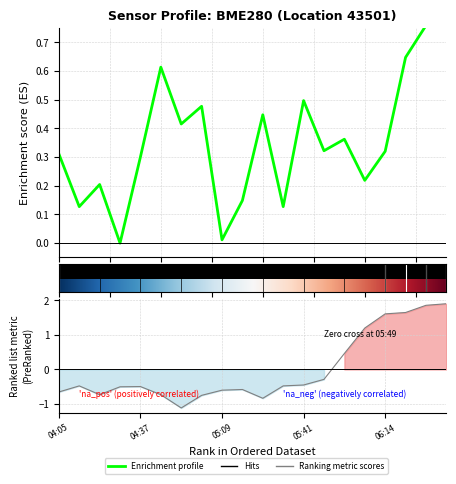

How many data points in temperature are less than 0?

14